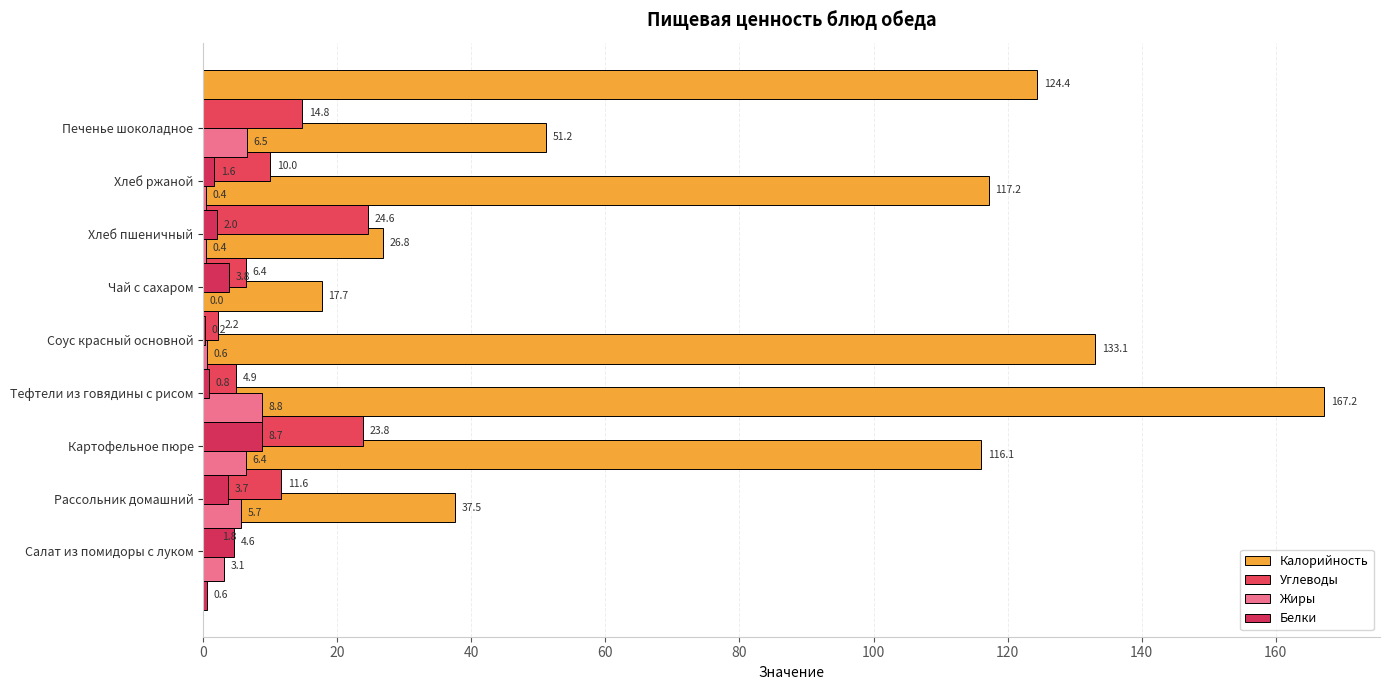

What is the value of the Углеводы bar at the 2nd from the left?

11.6